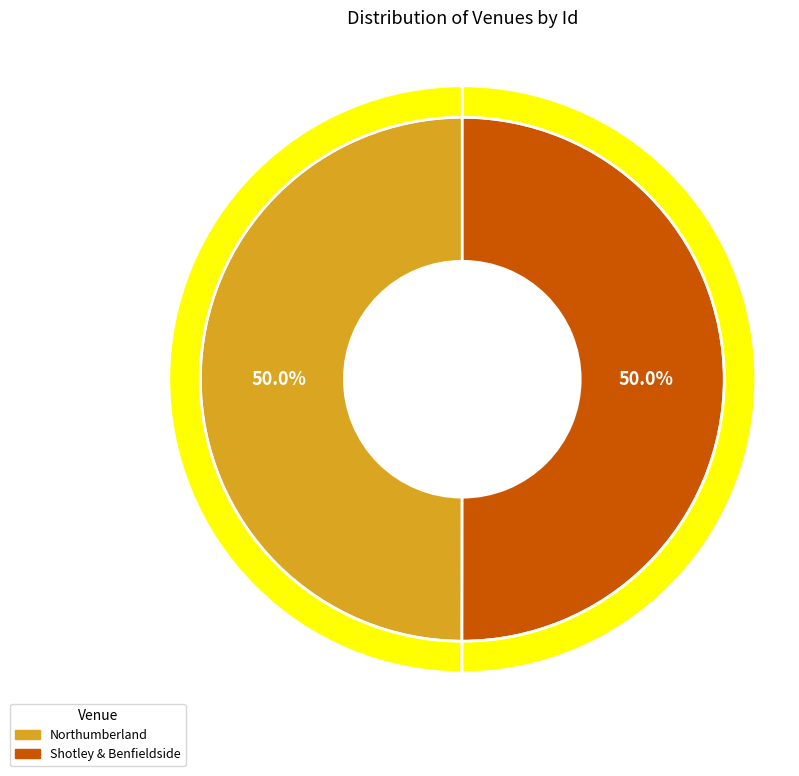

How many slices are in this pie chart?

2